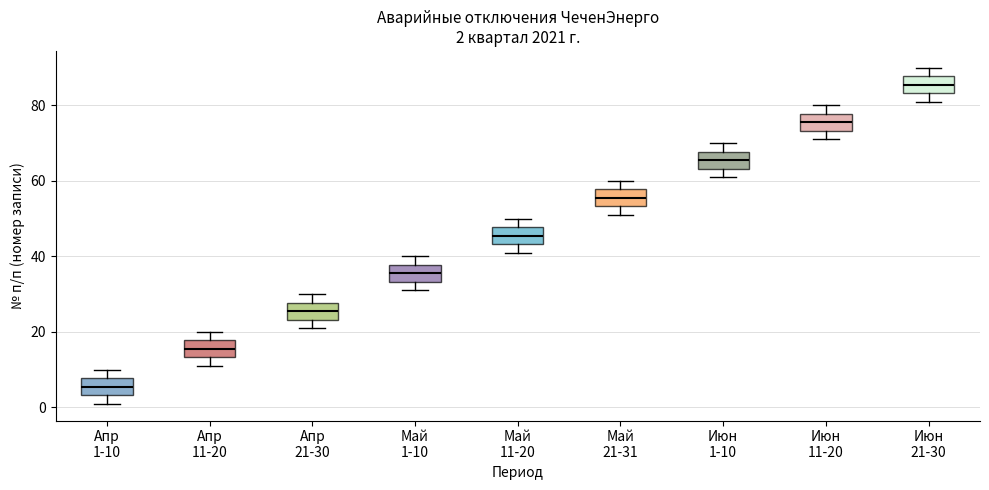

Which box's median line is the lowest?

Апр 1-10